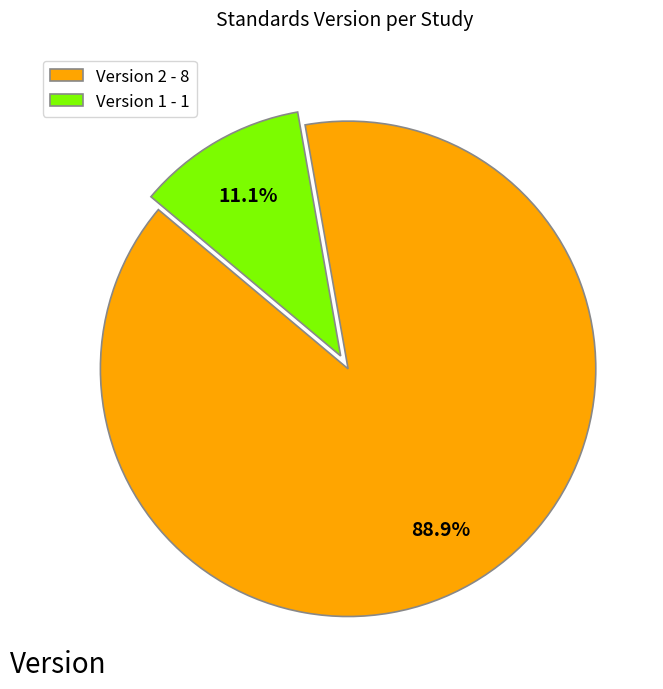

What percentage do Version 1 - 1 and Version 2 - 8 together represent?

100.0%